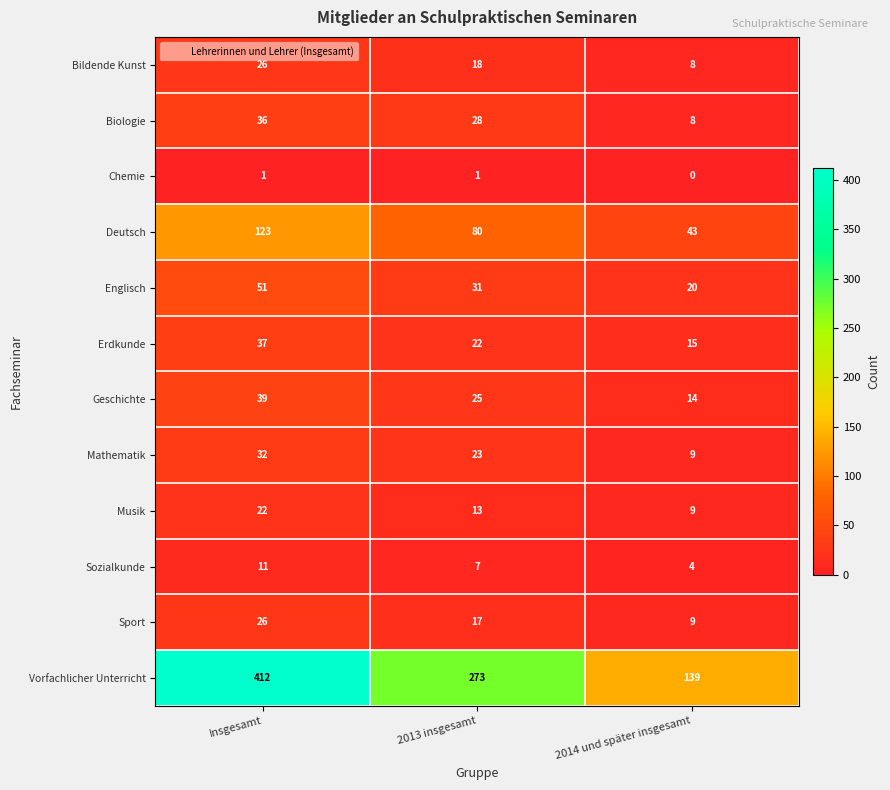

Which series has the largest total across all categories?

Vorfachlicher Unterricht